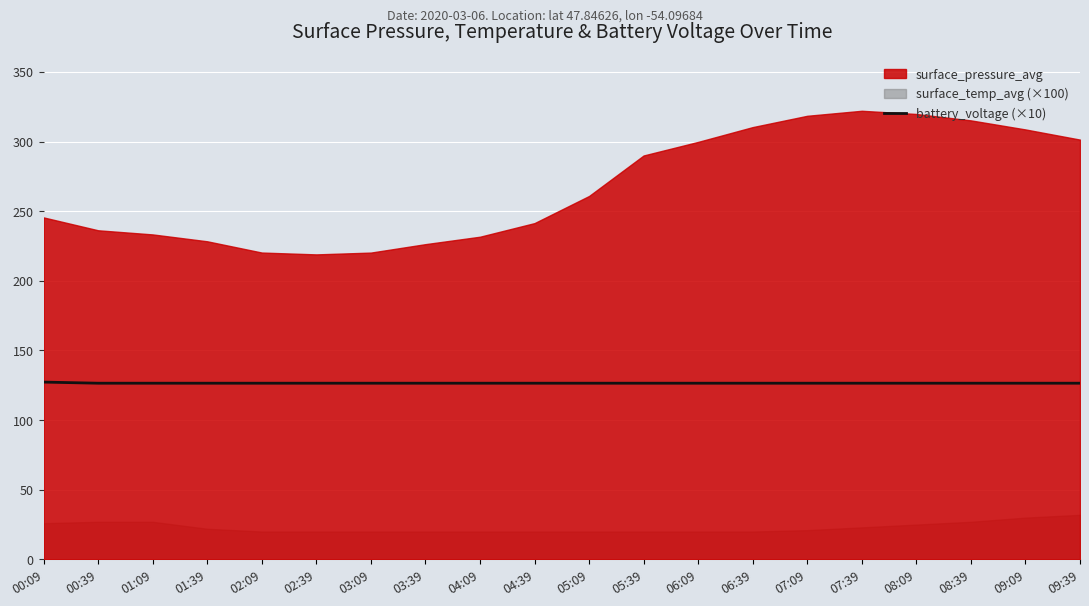

How many lines are shown in the chart?

1